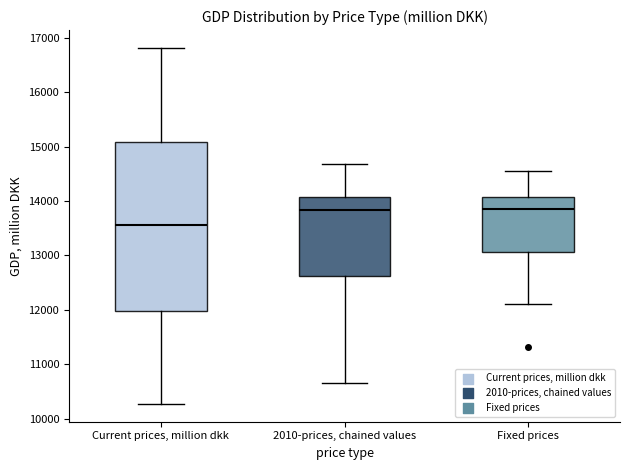

Reading left to right, transcribe this box plot: for each box, give where its median line is, the range the box spans, and where its two whiskers end, as read against the y-axis. The values are not printed on the chart, so give them approximately, as read against the axis.

Current prices, million dkk: median 13600, box 12000 to 15100, whiskers 10300 to 16800
2010-prices, chained values: median 13800, box 12600 to 14100, whiskers 10700 to 14700
Fixed prices: median 13800, box 13100 to 14100, whiskers 12100 to 14600